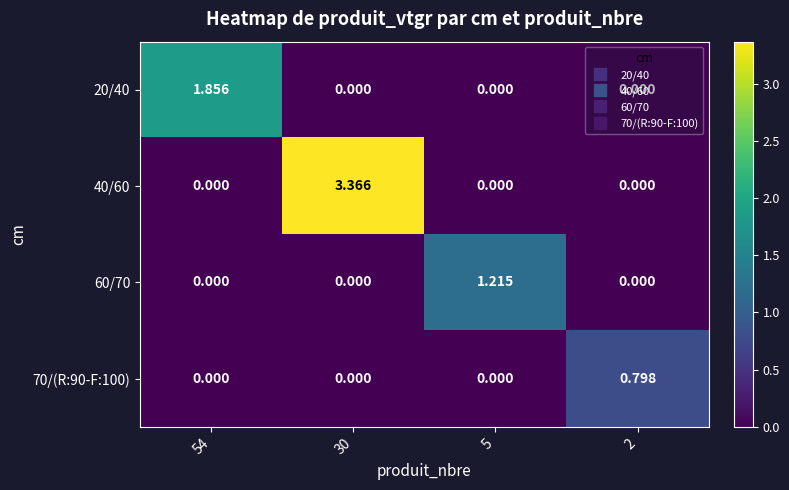

What is the maximum value shown in the chart?

3.4